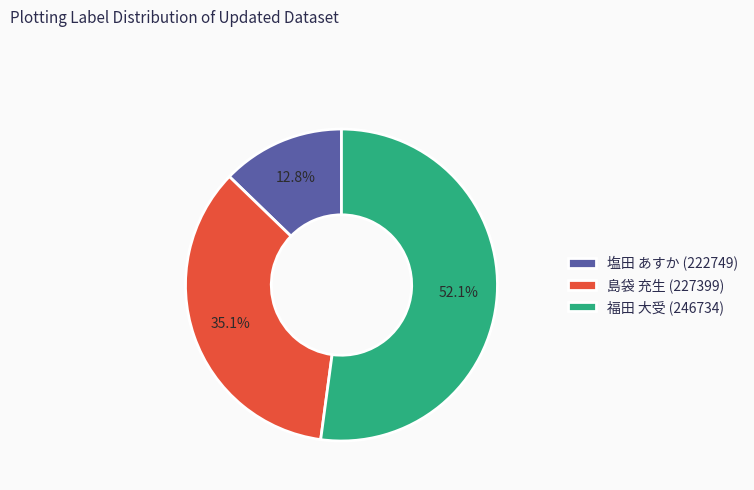

Which slice is the smallest?

塩田 あすか (222749)